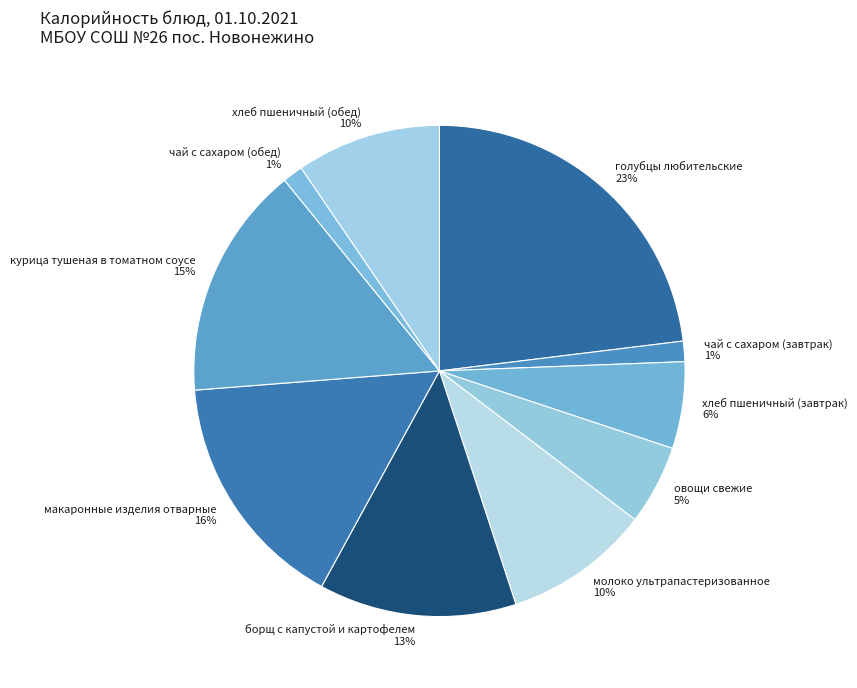

How many segments does this pie chart have?

10